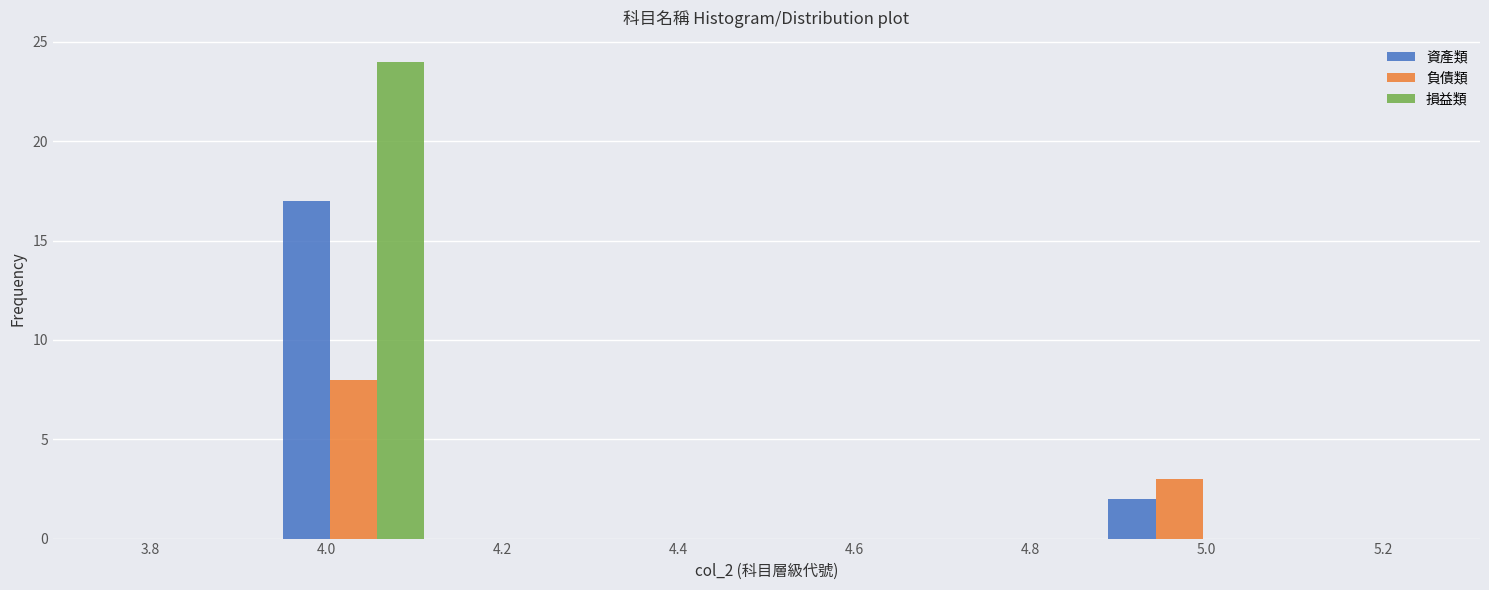

In the 損益類 series, which range on the x-axis has the tallest bar?

3.94 to 4.12